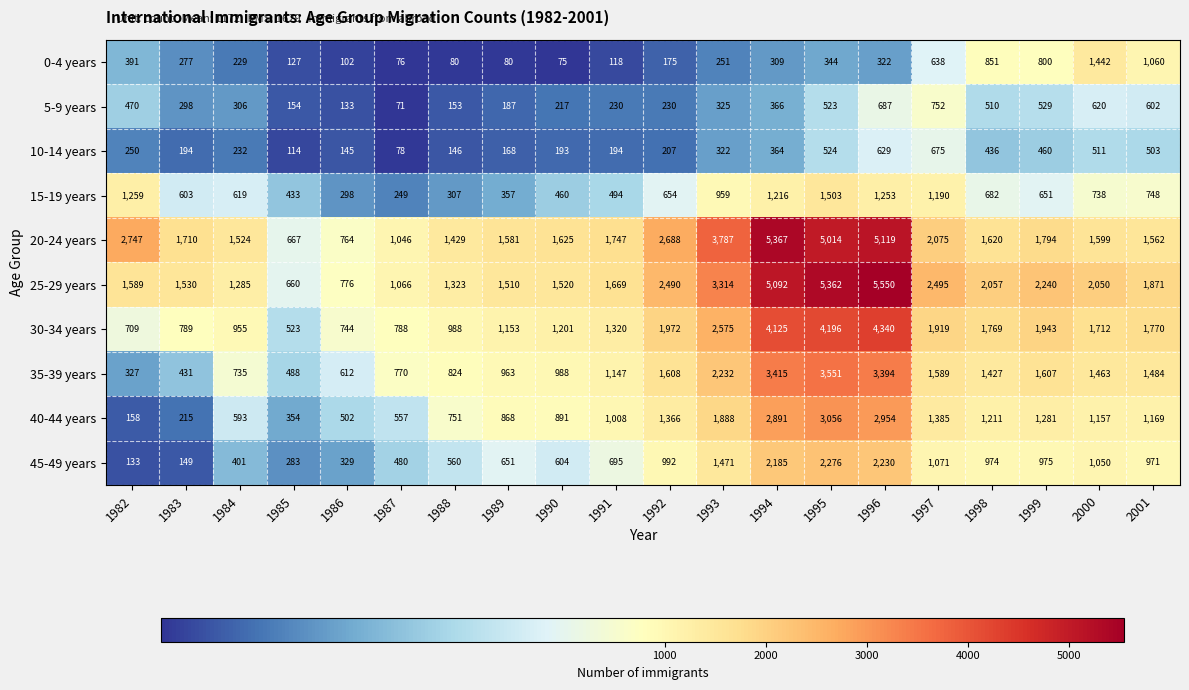

Rank the series by their maximum value, from lowest to highest.

10-14 years, 5-9 years, 0-4 years, 15-19 years, 45-49 years, 40-44 years, 35-39 years, 30-34 years, 20-24 years, 25-29 years